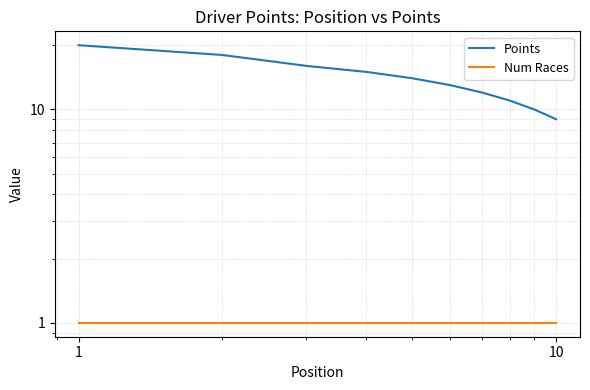

What is the minimum value shown in the chart?

1